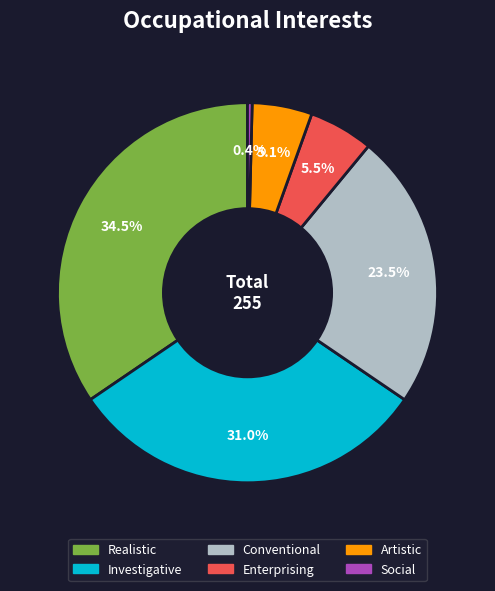

Approximately how many times larger is the value at Investigative compared to Artistic?

6.1